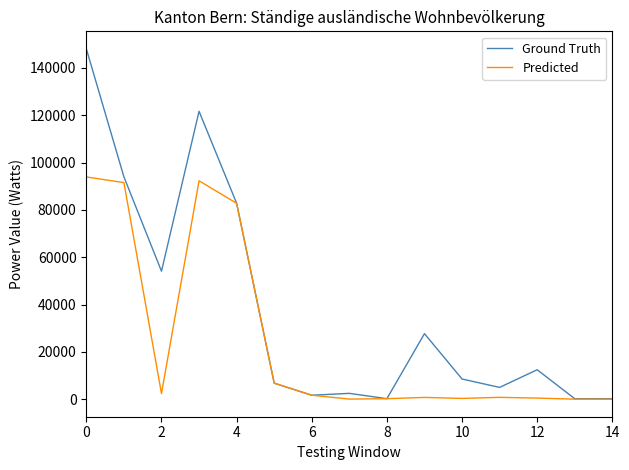

What are all the series names shown in the legend?

Ground Truth, Predicted